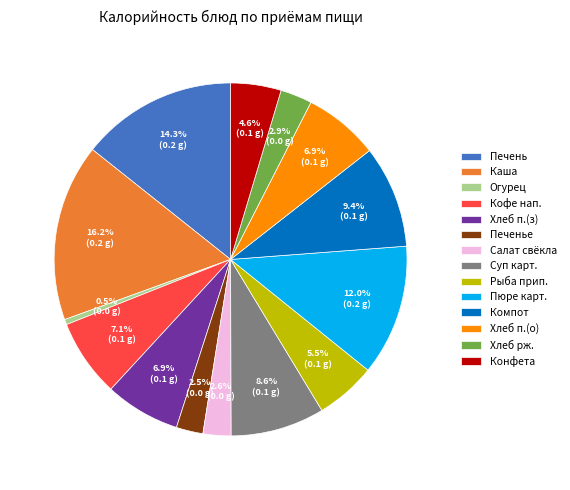

Does any single category account for the majority?

No